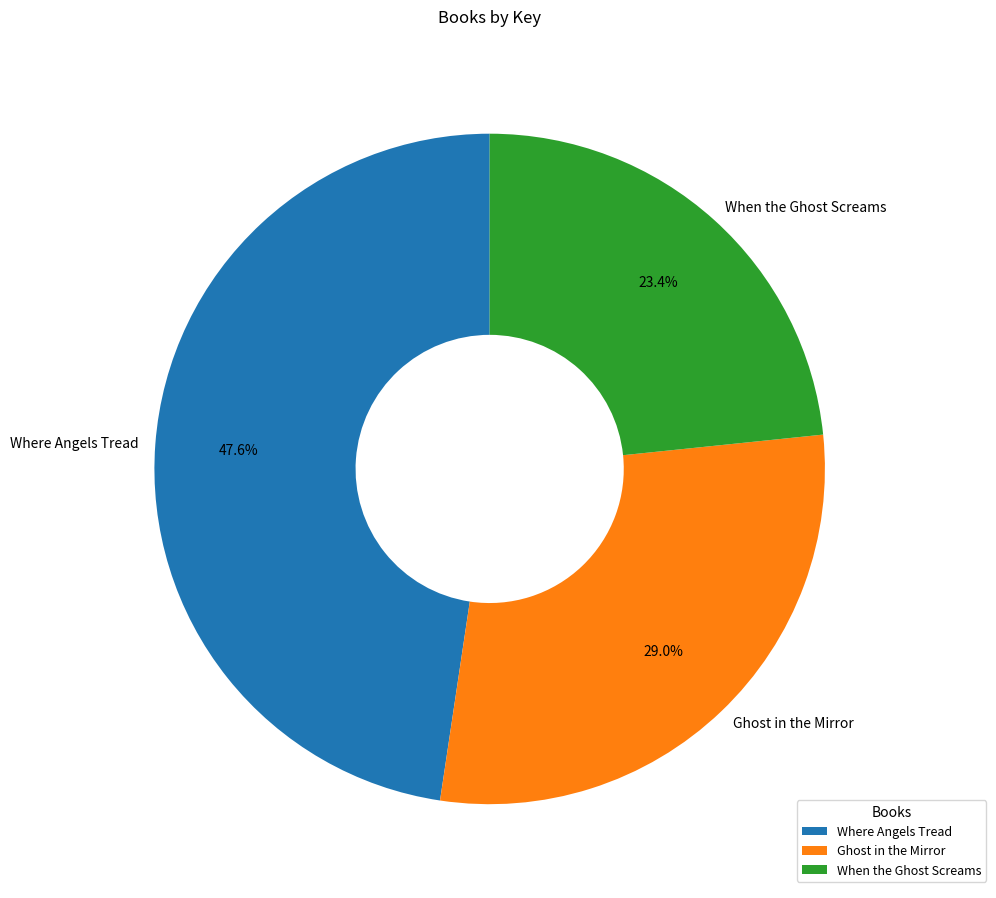

What is the largest slice in the pie chart?

Where Angels Tread